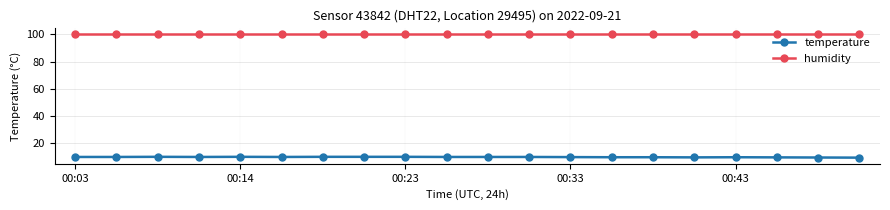

Which series has the largest total across all categories?

humidity